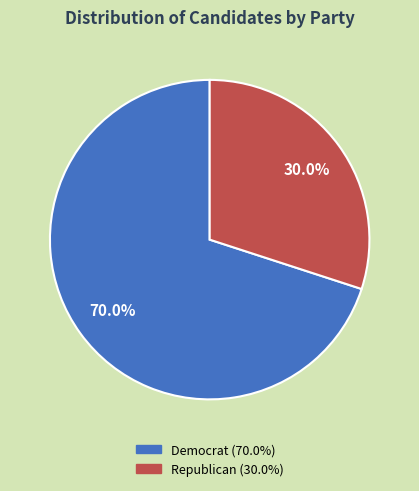

What is the smallest slice in the pie chart?

Republican